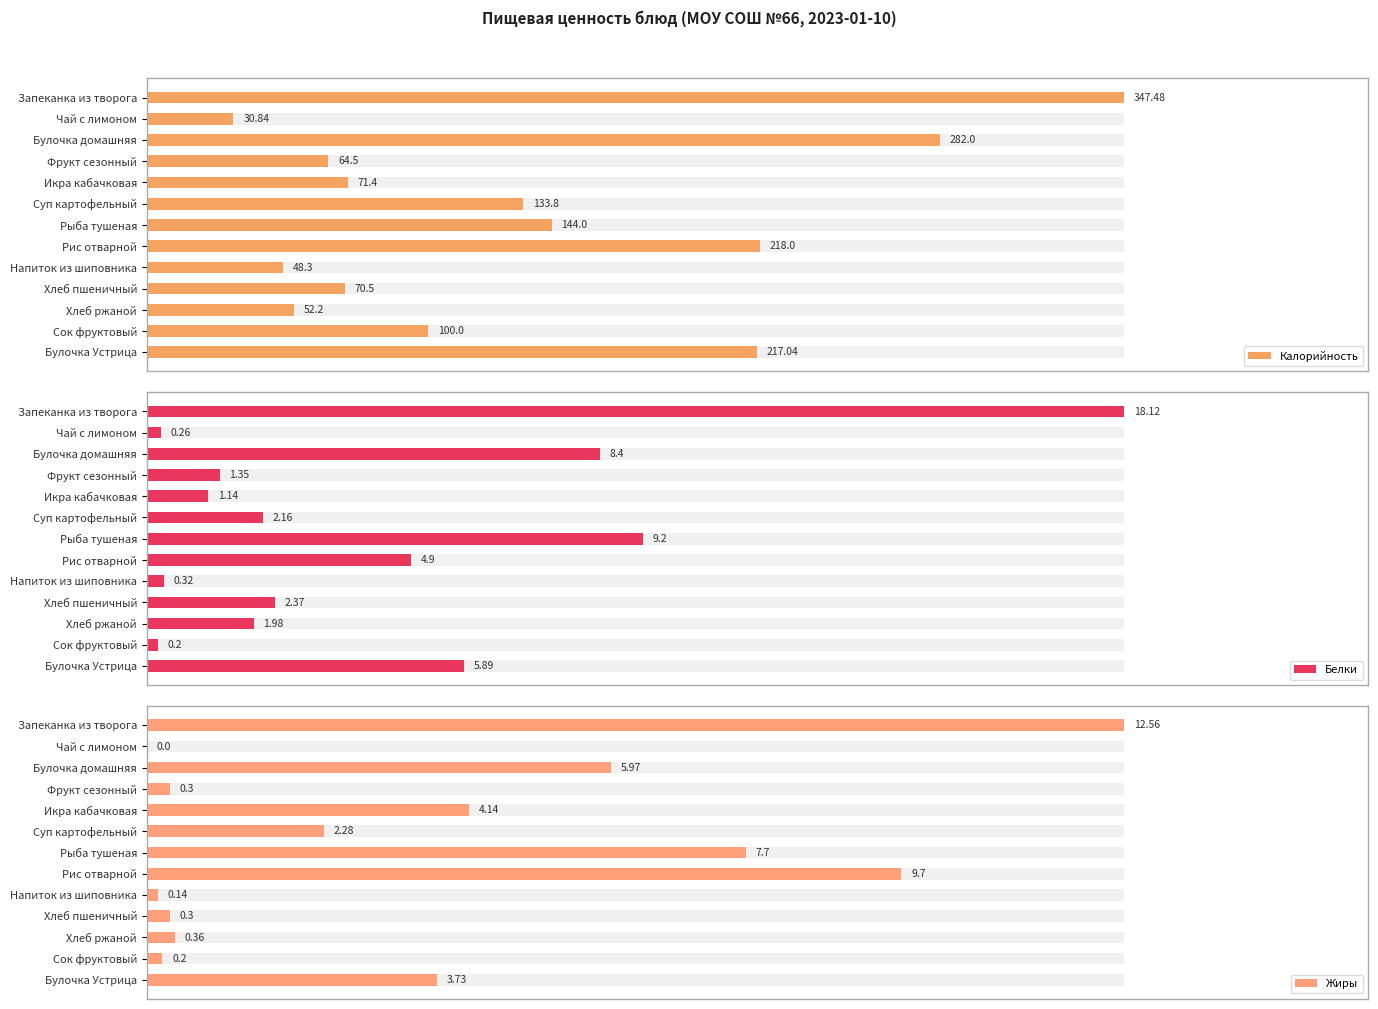

What is the sum of all Жиры values?

47.4